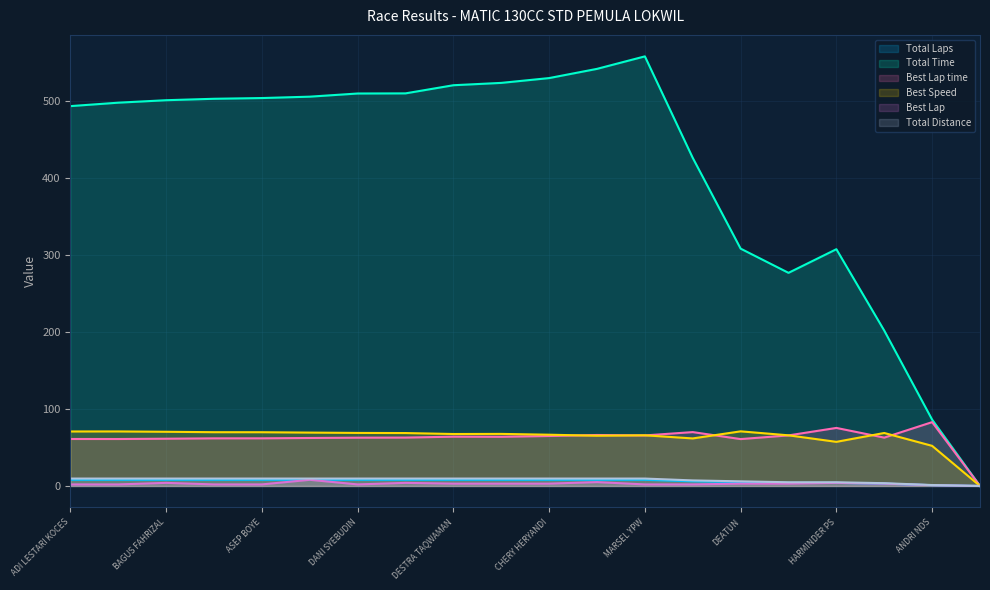

Reading right to left, extract all data points from this chart.

Total Laps: 0.0	1.0	3.0	4.0	4.0	5.0	6.0	8.0	8.0	8.0	8.0	8.0	8.0	8.0	8.0	8.0	8.0	8.0	8.0	8.0
Total Time: 0.0	86.2	201.8	307.6	276.9	308.3	426.2	558.1	541.8	529.9	523.6	520.6	510.0	509.8	505.7	503.9	503.0	501.1	497.9	493.5
Best Lap time: 0.0	82.9	62.8	75.4	65.7	60.9	70.0	65.6	66.2	64.9	63.9	64.0	62.9	62.7	62.3	61.9	61.9	61.4	61.0	61.0
Best Speed: 0.0	52.1	68.8	57.3	65.8	71.0	61.7	65.8	65.2	66.6	67.6	67.5	68.7	68.9	69.3	69.8	69.8	70.4	70.8	70.8
Best Lap: 0.0	1.0	3.0	4.0	3.0	3.0	2.0	2.0	5.0	3.0	3.0	3.0	4.0	2.0	8.0	2.0	2.0	4.0	2.0	2.0
Total Distance: 0.0	1.2	3.6	4.8	4.8	6.0	7.2	9.6	9.6	9.6	9.6	9.6	9.6	9.6	9.6	9.6	9.6	9.6	9.6	9.6